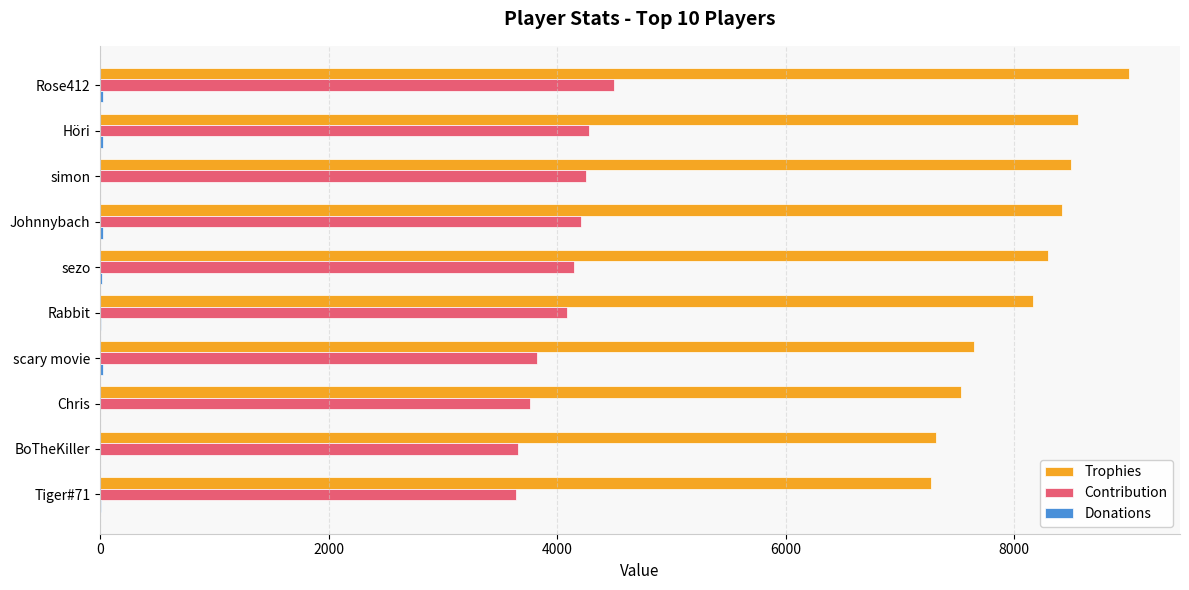

At which category is the sum across all series the highest?

Rose412